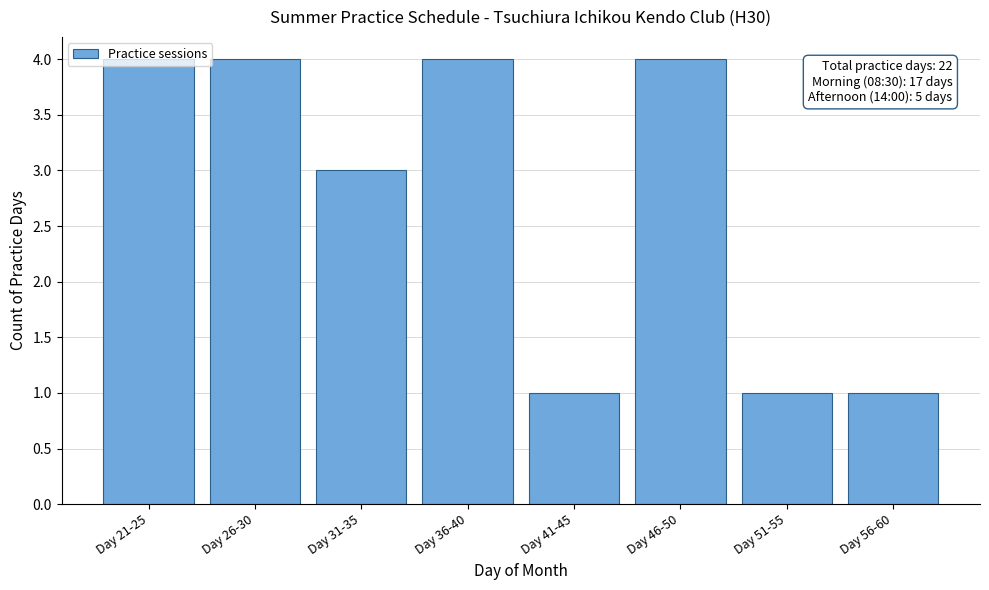

What is the maximum value shown in the chart?

4